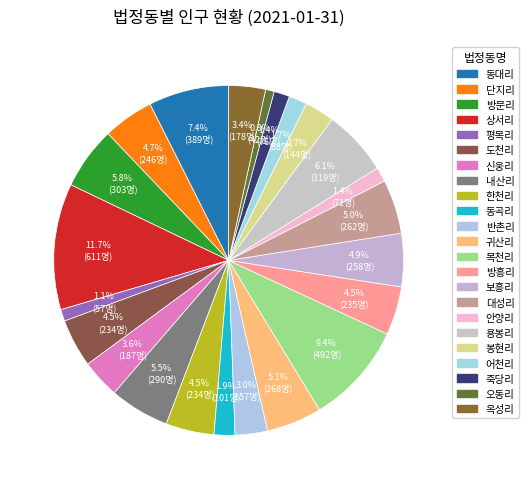

What is the change in value from 동곡리 to 오동리?

-59